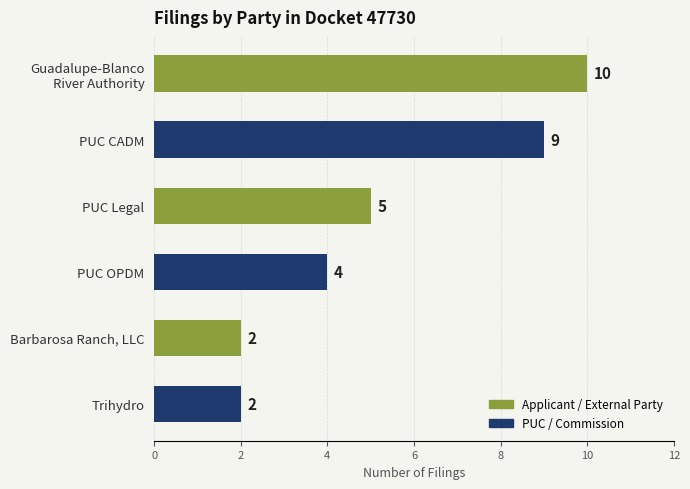

True or false: the data shows 4 at Barbarosa Ranch, LLC.

False